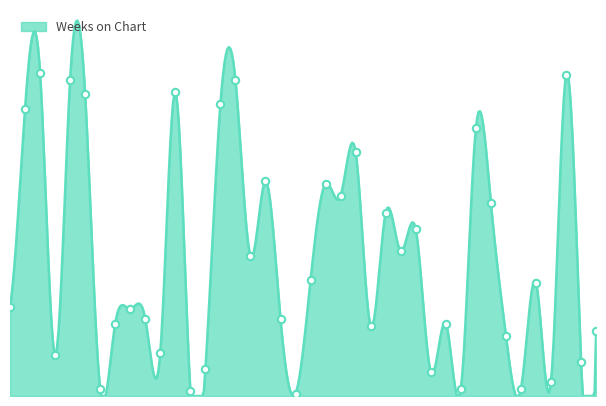

Approximately how many times larger is the value at 39 compared to 22?

0.2